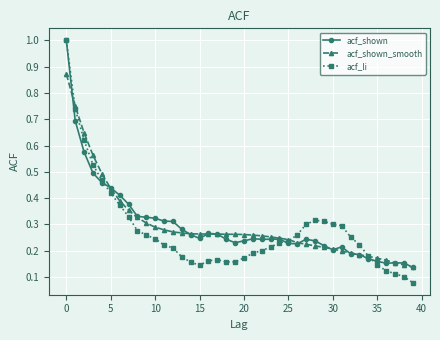

Which series has the largest range (max minus min)?

acf_li